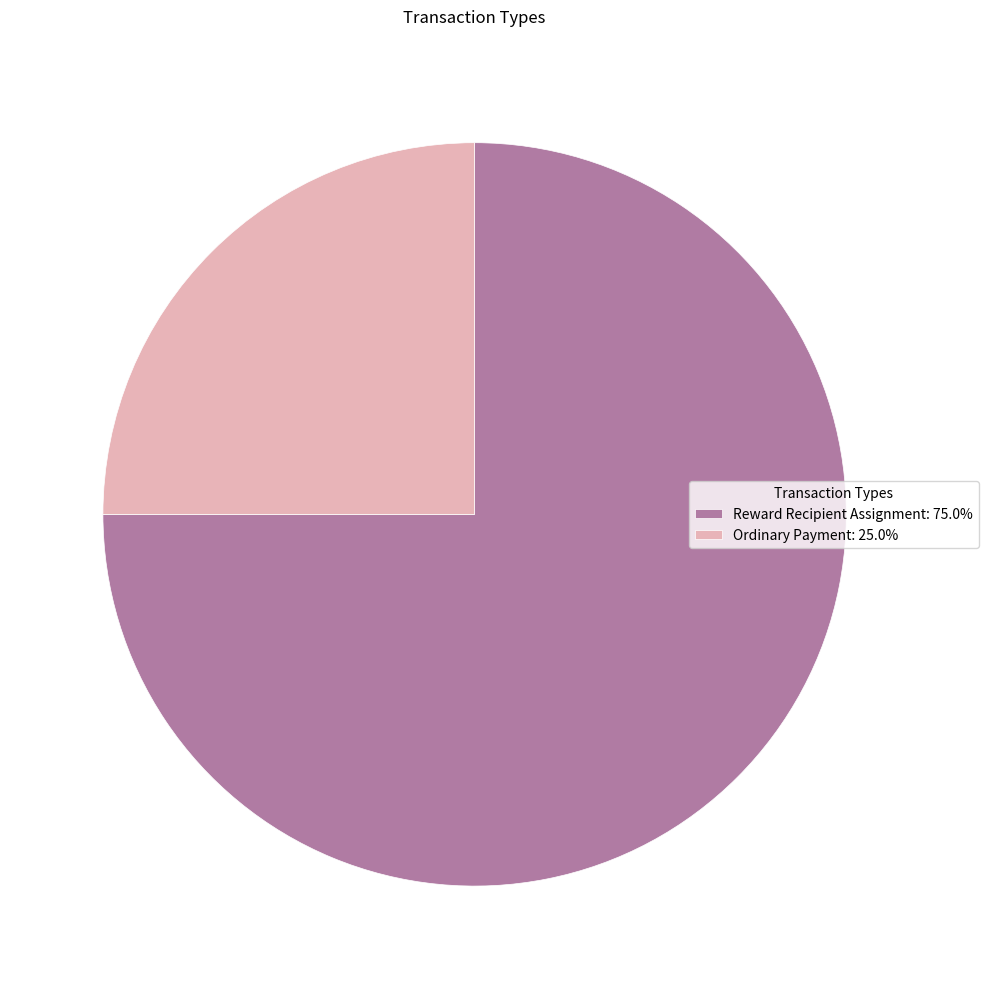

Which slice represents more than half of the pie?

Reward Recipient Assignment